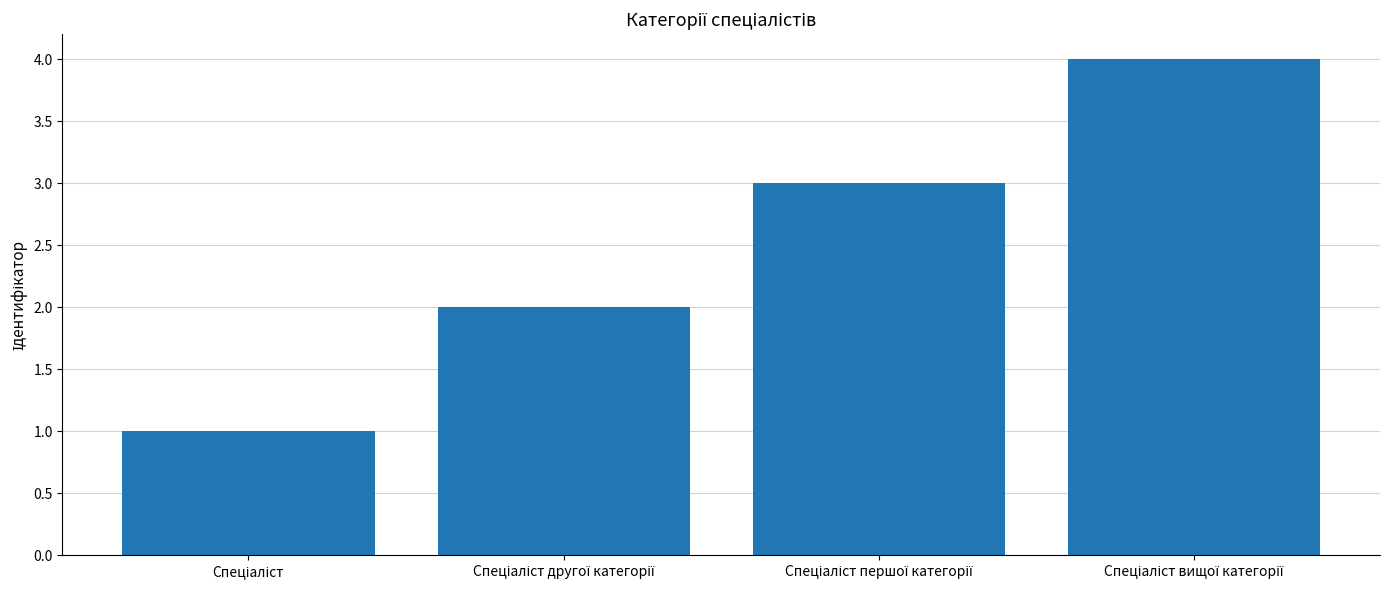

Reading right to left, extract all data points from this chart.

4	3	2	1